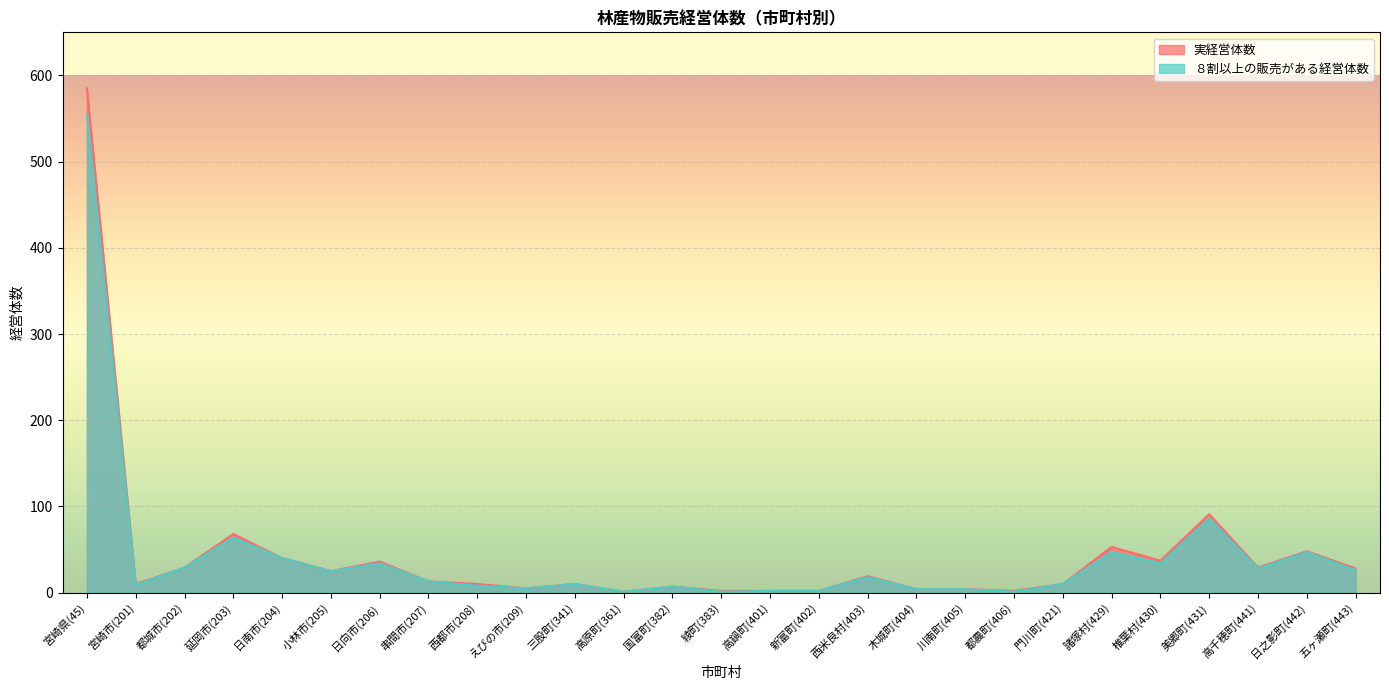

At which category does the chart reach its minimum across all series?

高原町(361)